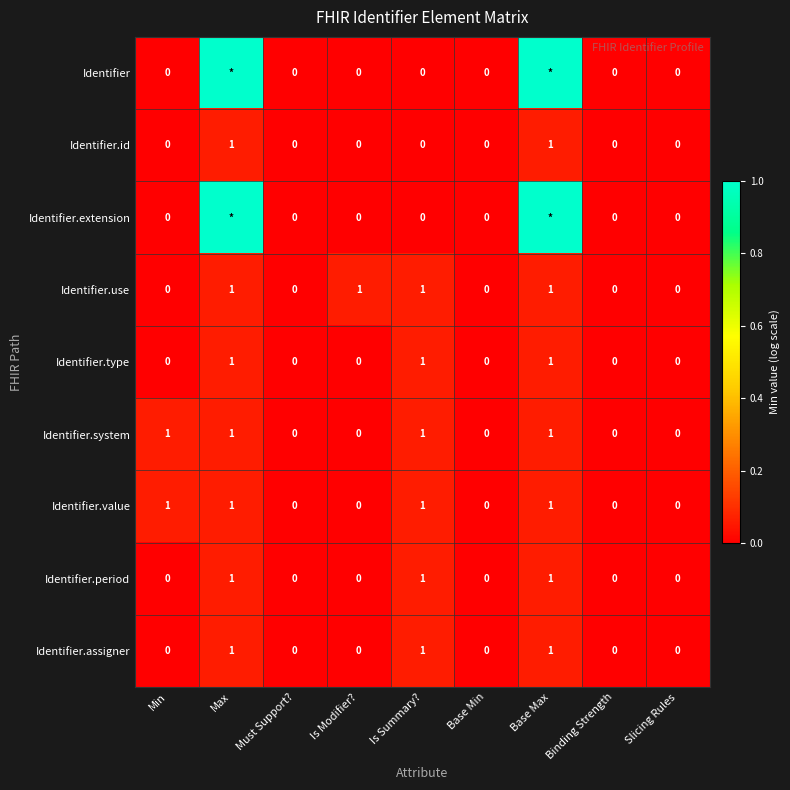

What is the difference between the maximum and minimum values in the Identifier.type series?

1.0